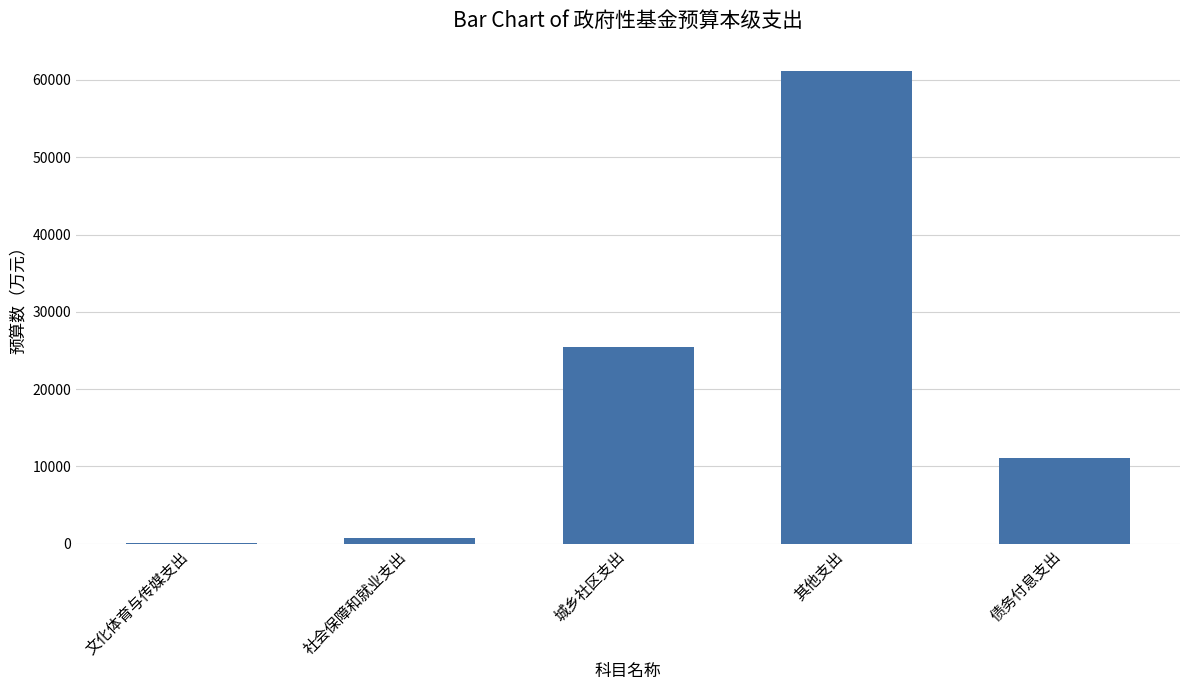

What is the change in value from 城乡社区支出 to 其他支出?

+35693